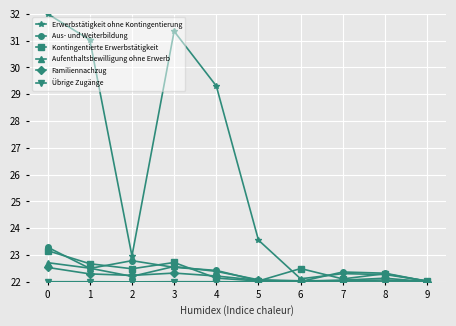

True or false: Erwerbstätigkeit ohne Kontingentierung has more than 1 interior local peaks.

True